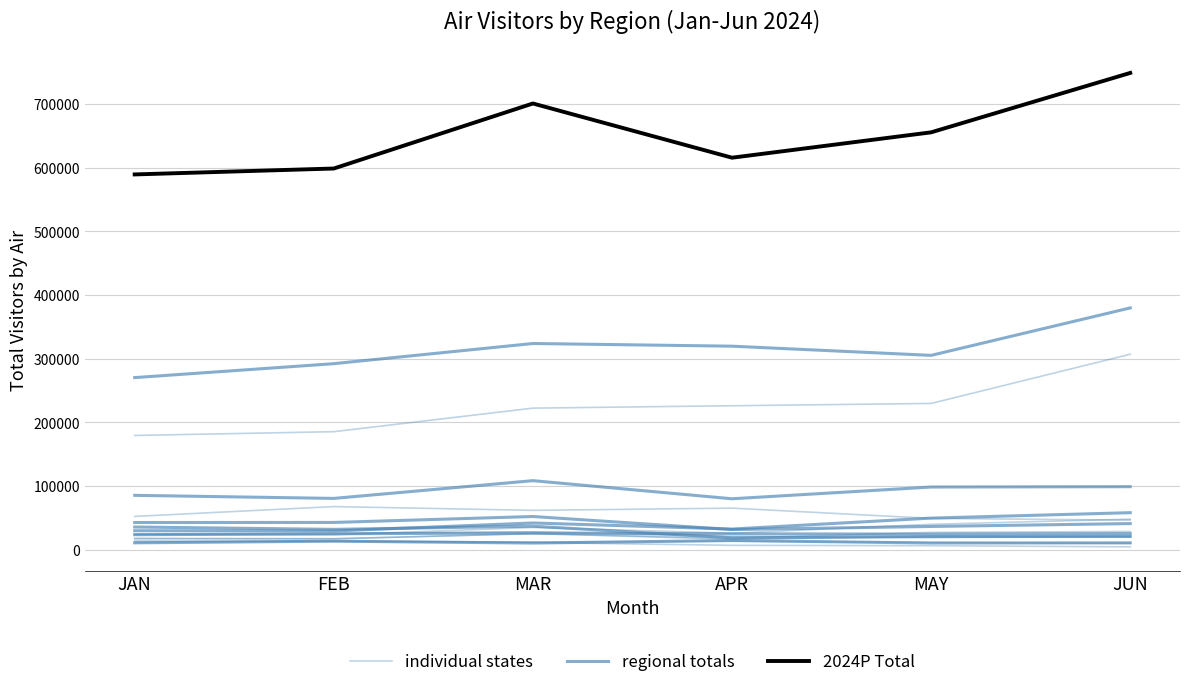

True or false: individual states has more than 0 points higher than both neighbors.

False